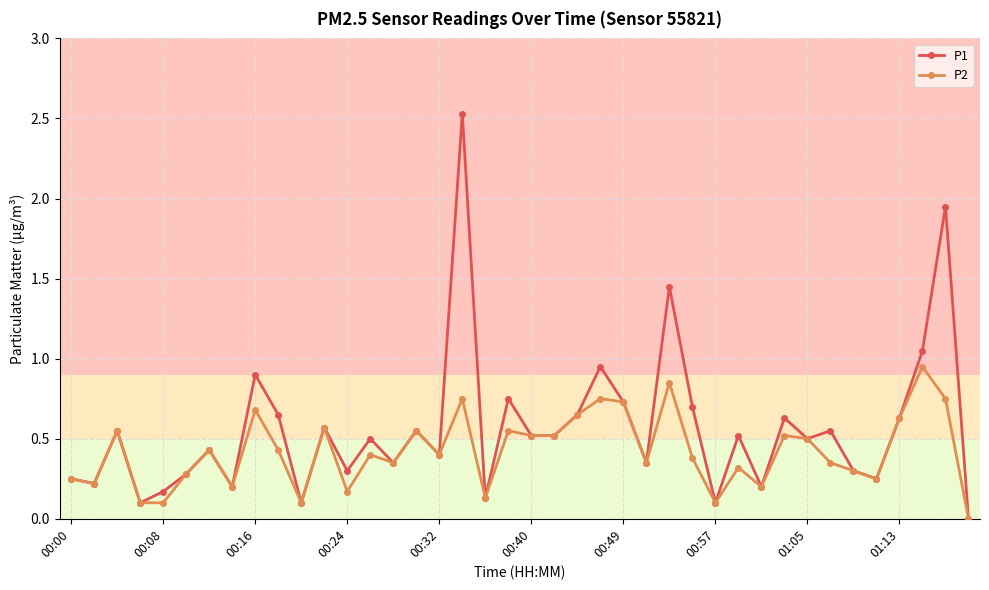

What is the sum of all P2 values?

16.8